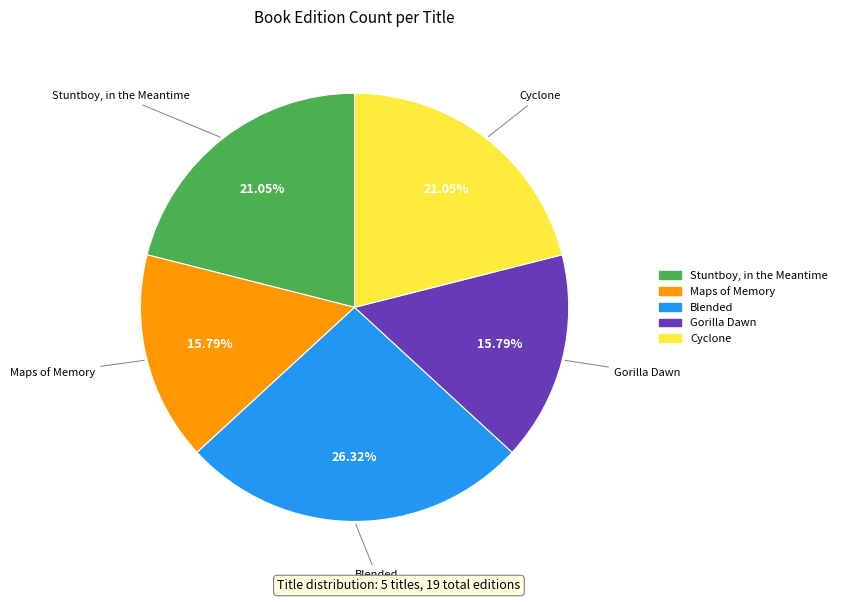

How many segments does this pie chart have?

5